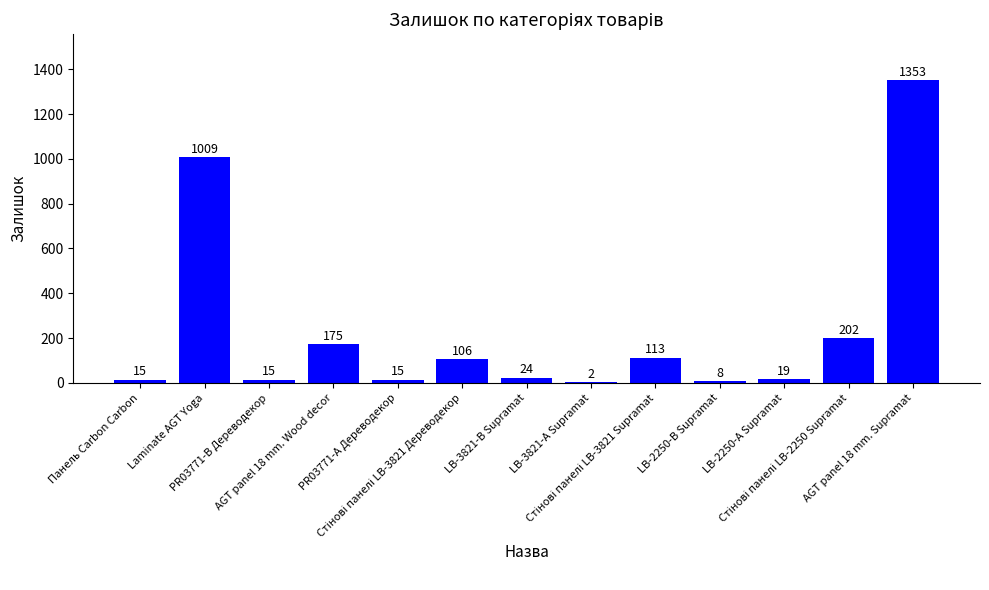

What is the sum of all values?

3056